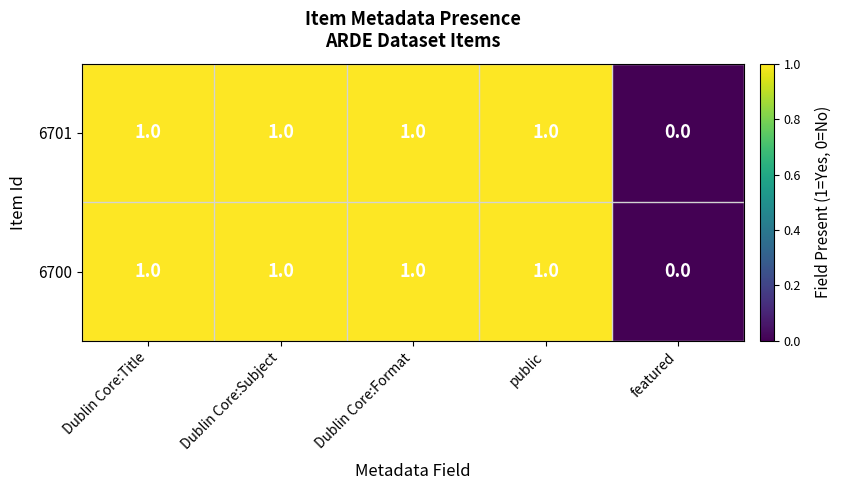

Reading left to right, transcribe all the data shown in this chart.

6701: Dublin Core:Title=1	Dublin Core:Subject=1	Dublin Core:Format=1	public=1	featured=0
6700: Dublin Core:Title=1	Dublin Core:Subject=1	Dublin Core:Format=1	public=1	featured=0